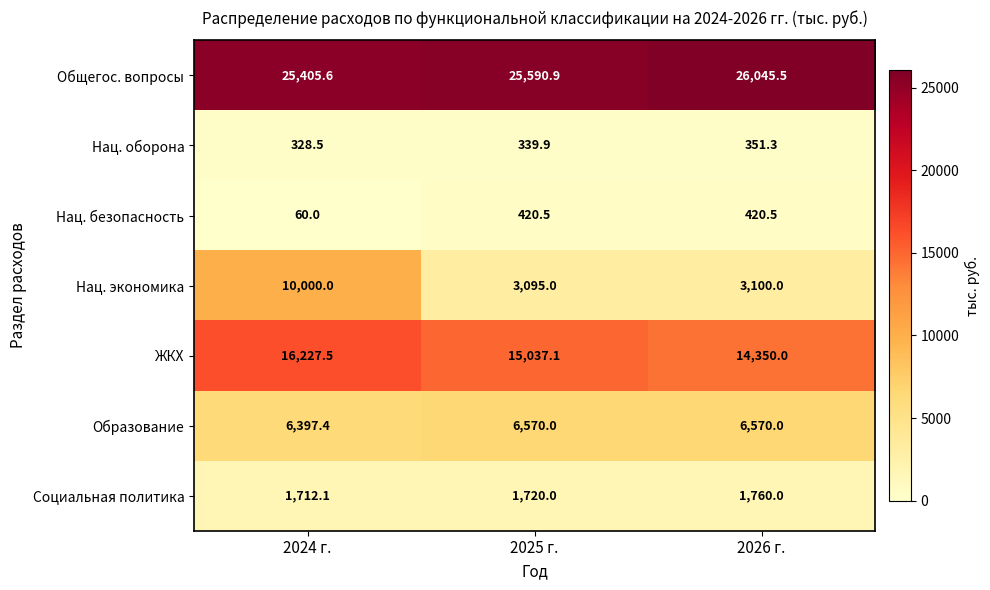

What is the difference between the Нац. оборона values at 2025 г. and 2026 г.?

11.4